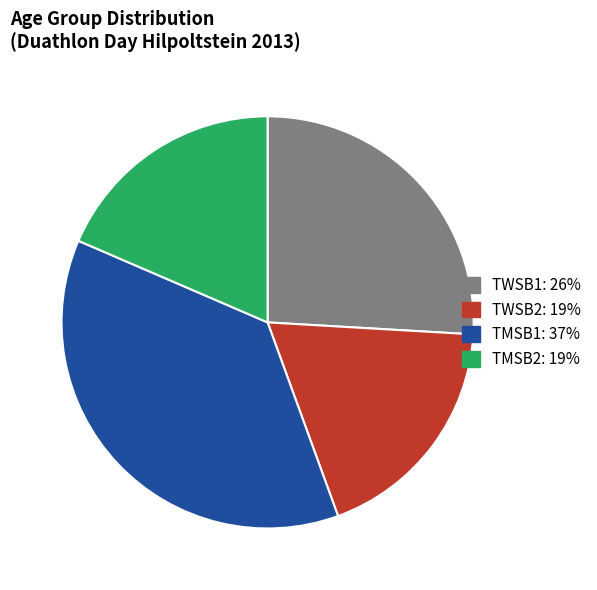

Is there any slice that represents more than half of the pie?

No